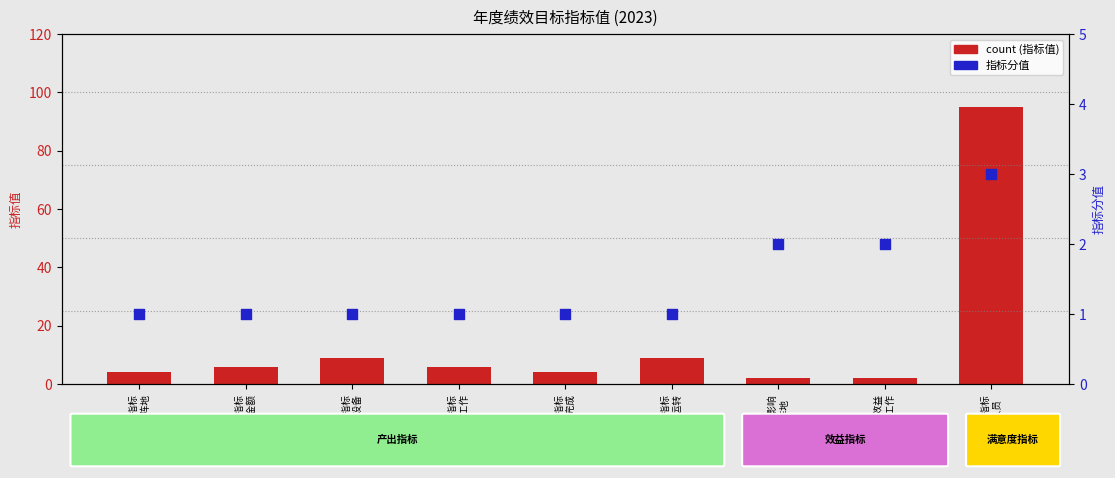

At how many categories does at least one series exceed 3?

7